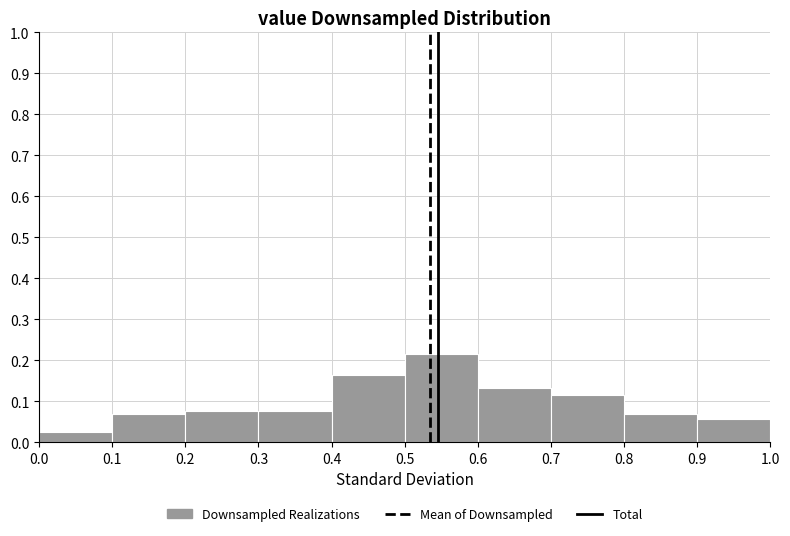

Reading left to right, list every bar in this chart as the range it spans on the x-axis followed by its height. The values are not printed on the chart, so give them approximately, as read against the axis.

0.0 to 0.1: 0.03
0.1 to 0.2: 0.07
0.2 to 0.3: 0.08
0.3 to 0.4: 0.08
0.4 to 0.5: 0.16
0.5 to 0.6: 0.22
0.6 to 0.7: 0.13
0.7 to 0.8: 0.11
0.8 to 0.9: 0.07
0.9 to 1.0: 0.06